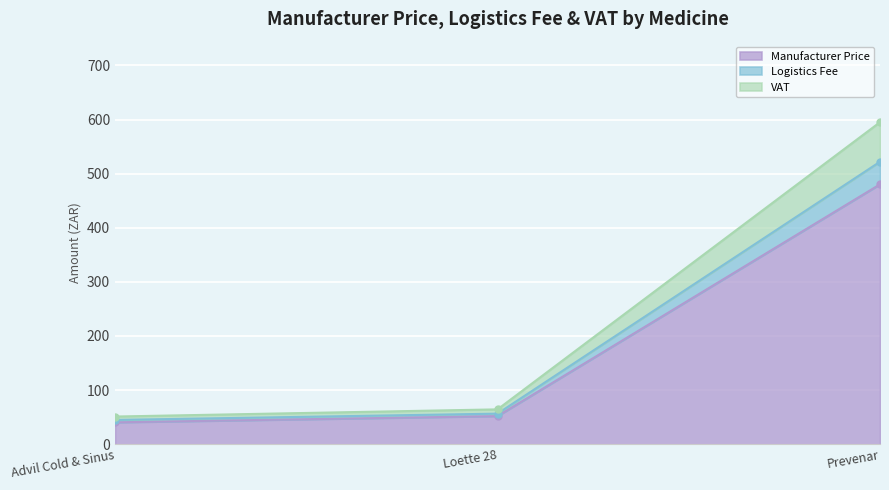

At which label does Manufacturer Price reach its peak?

Prevenar